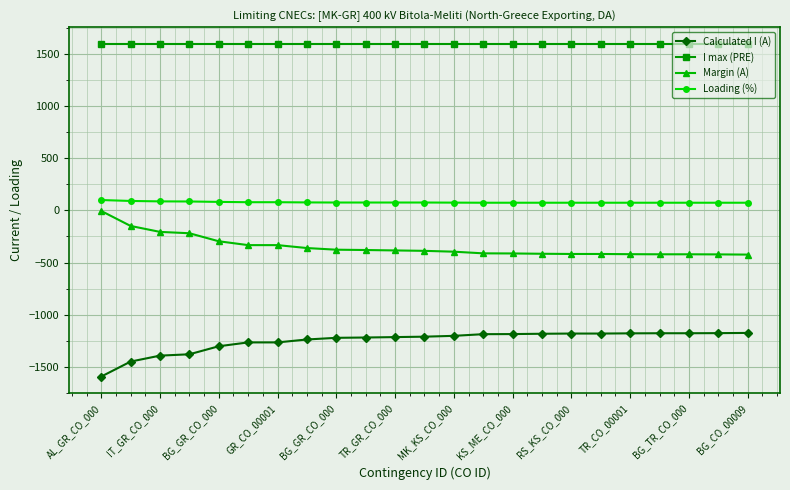

Which series has the largest total across all categories?

I max (PRE)